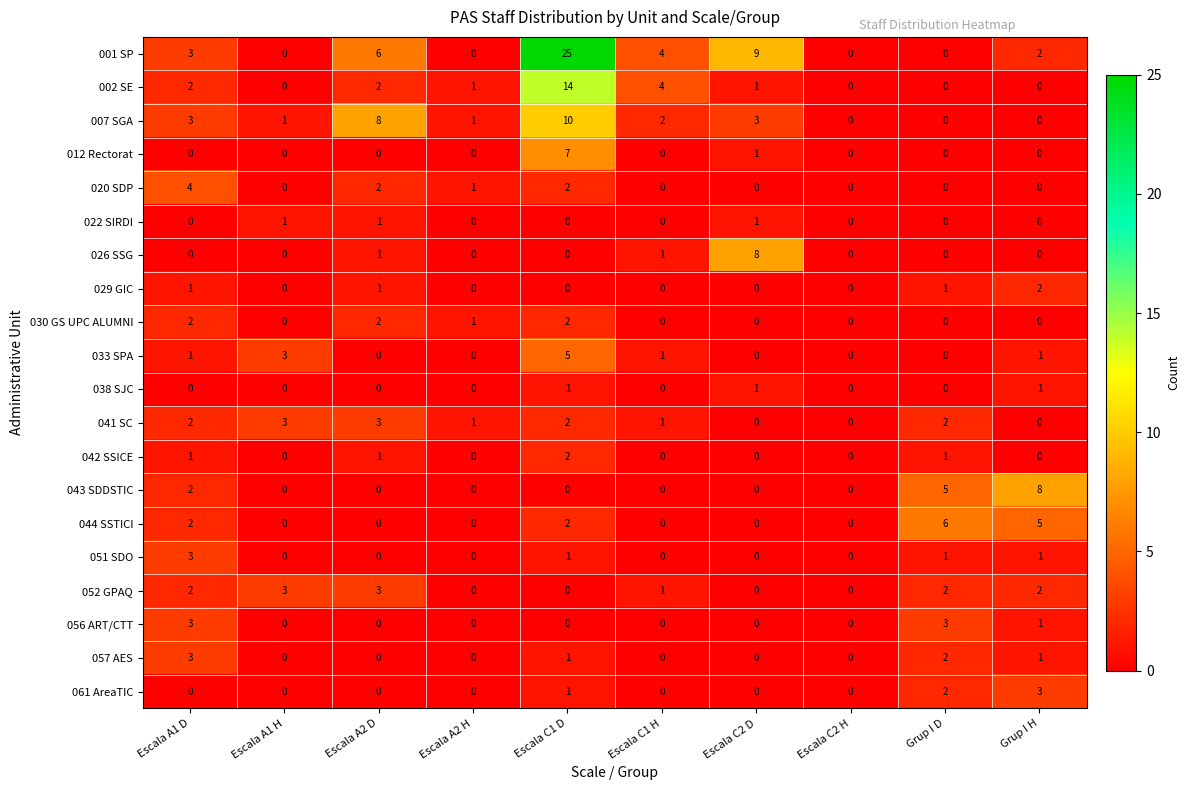

Which series has the largest range (max minus min)?

001 SP